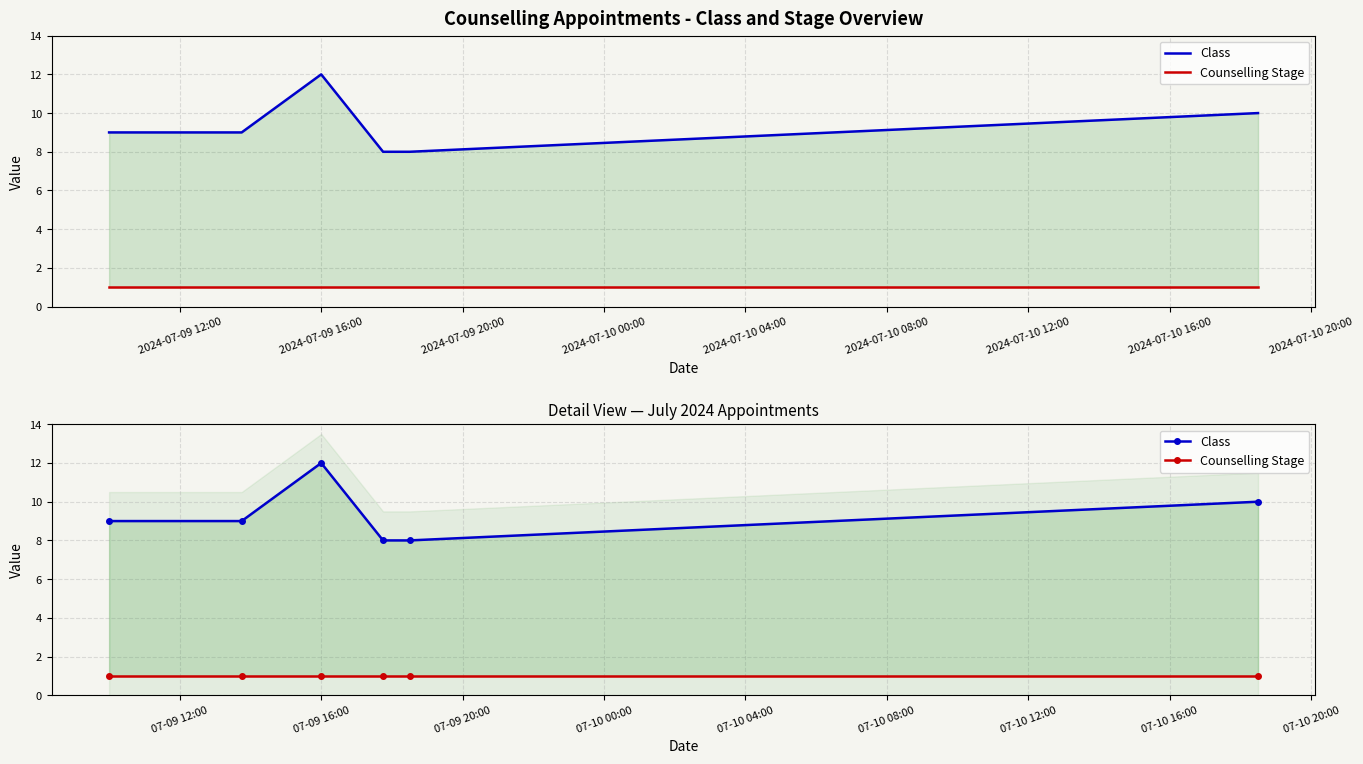

What is the value of the Class point at the 4th from the left?

8